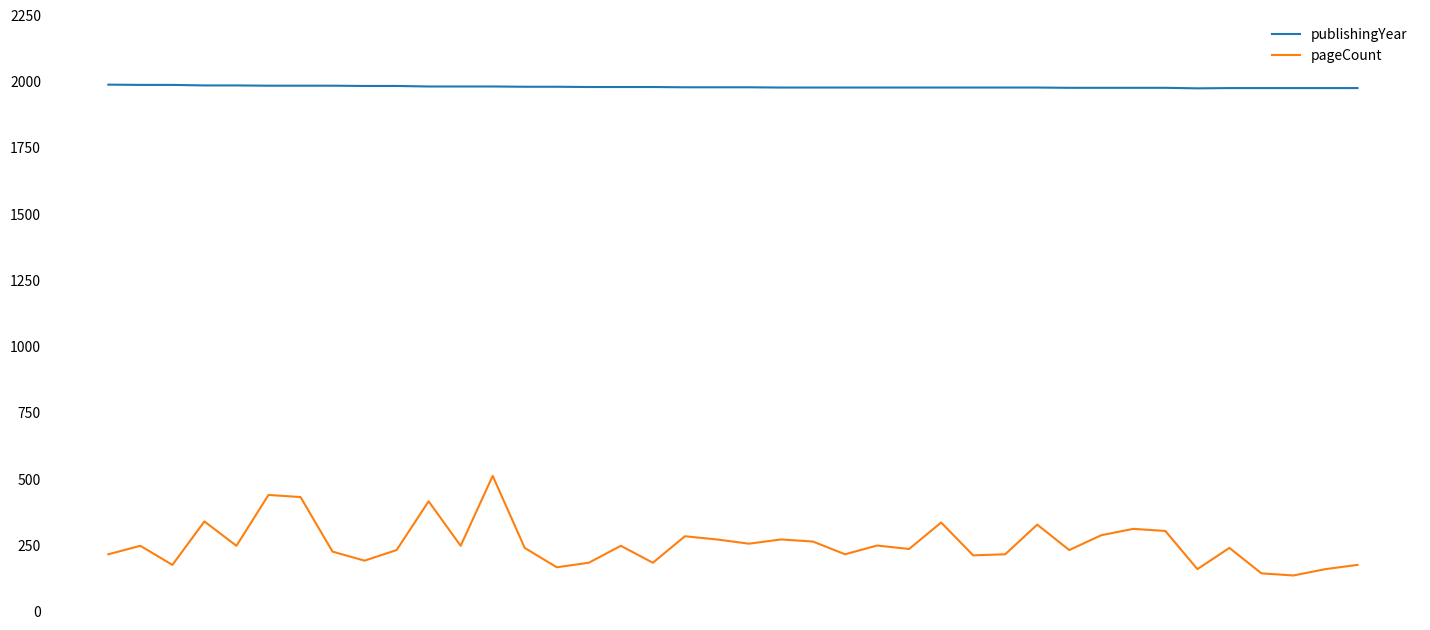

Which series has the largest range (max minus min)?

pageCount